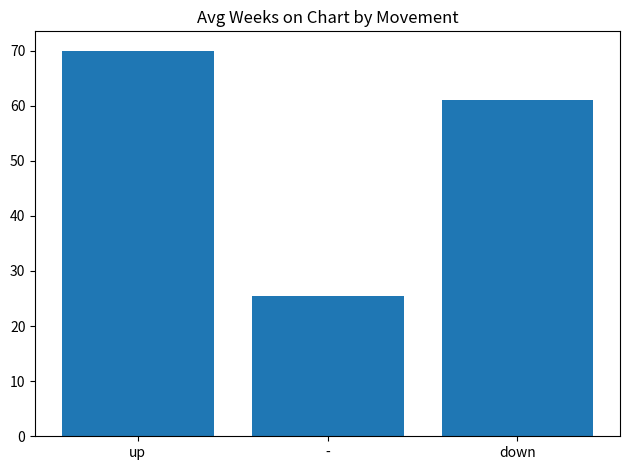

Rank the categories by value from highest to lowest.

up, down, -